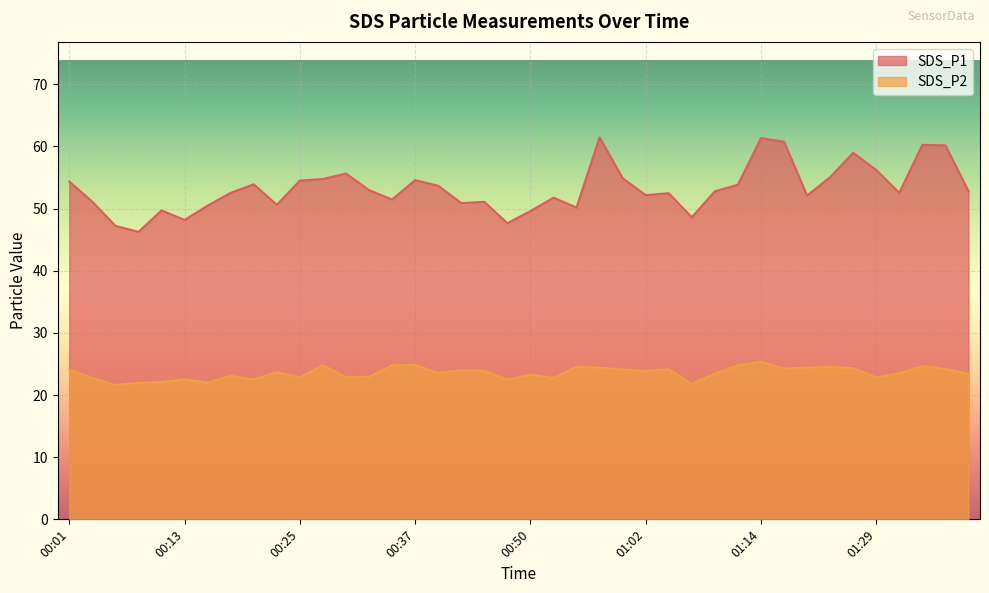

What is the difference between the maximum and minimum values in the SDS_P2 series?

3.8